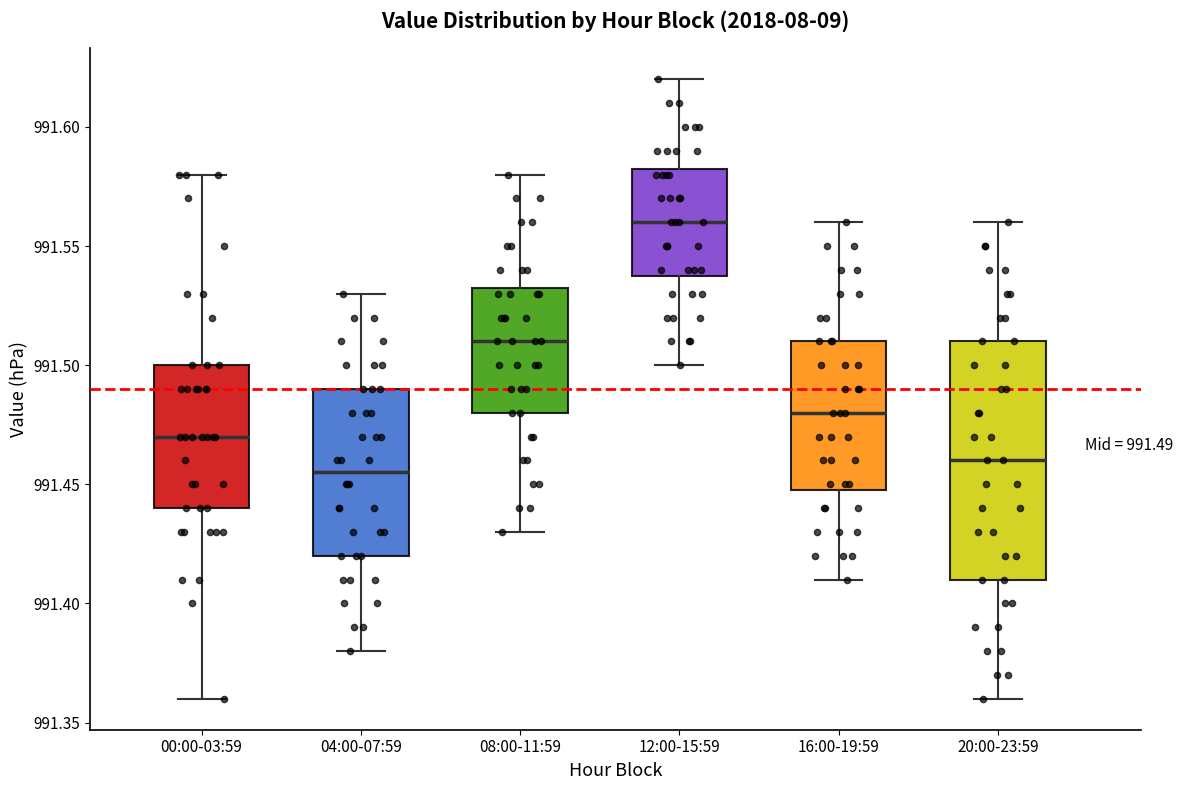

Comparing the boxes themselves (not the whiskers), which one is the tallest?

20:00-23:59